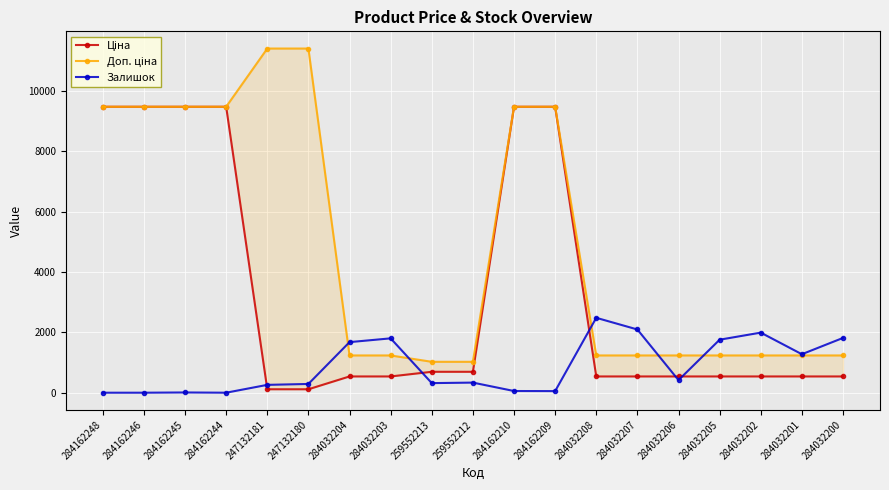

Where do Залишок and Ціна first cross each other?

284162244 and 247132181